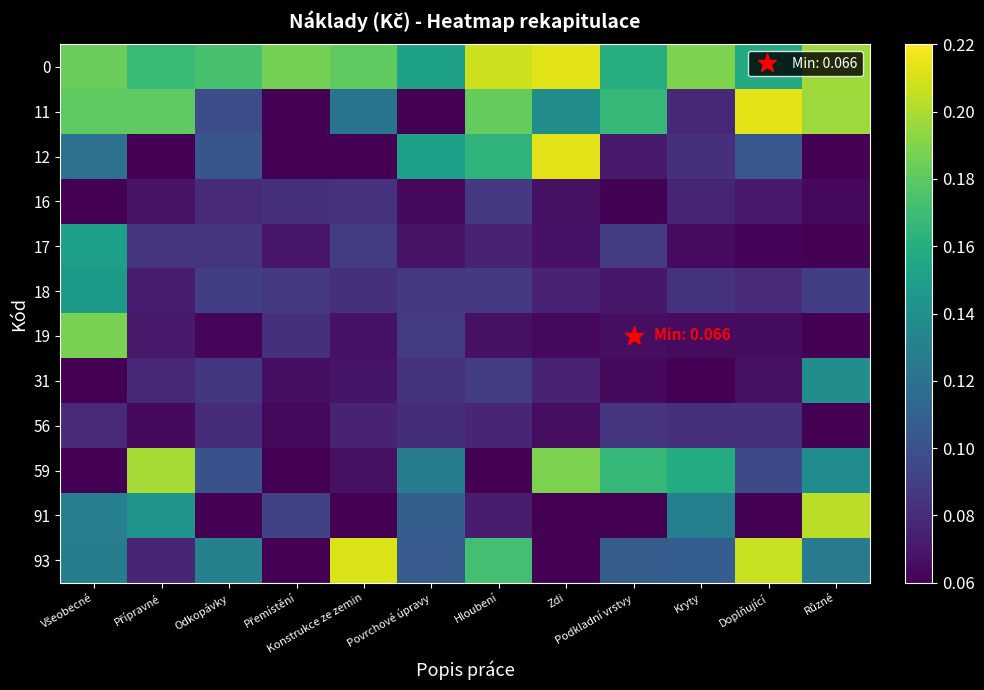

At Kryty, list the series in order from largest to smallest.

0, 59, 91, 93, 18, 12, 56, 11, 16, 17, 19, 31